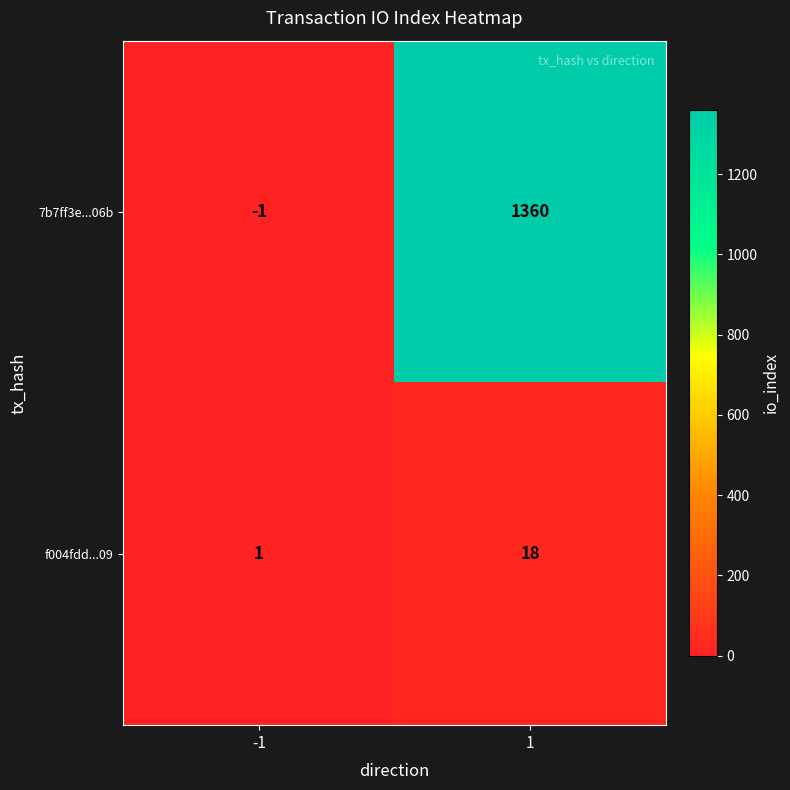

At which category is the sum across all series the highest?

1